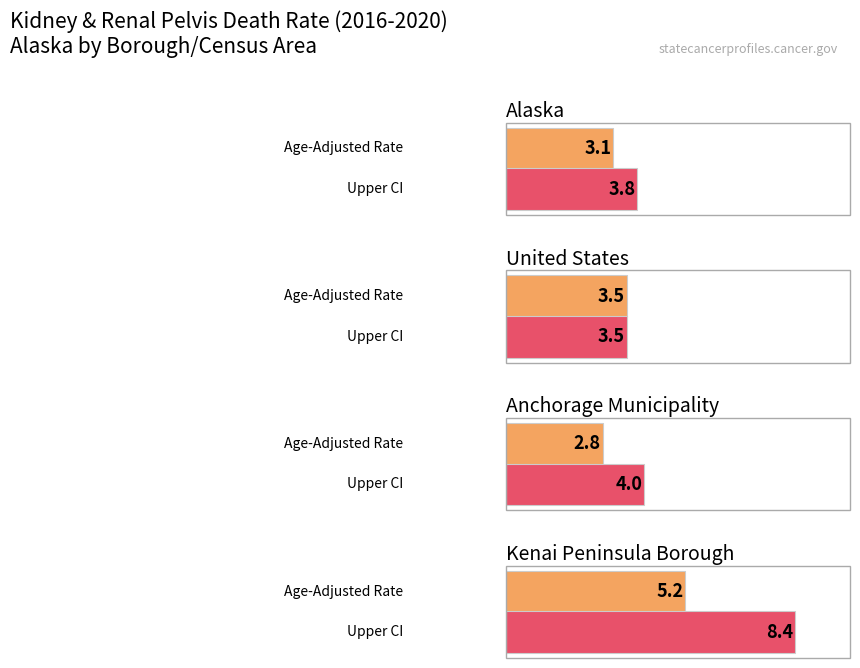

Which has a higher value, United States or Alaska?

United States